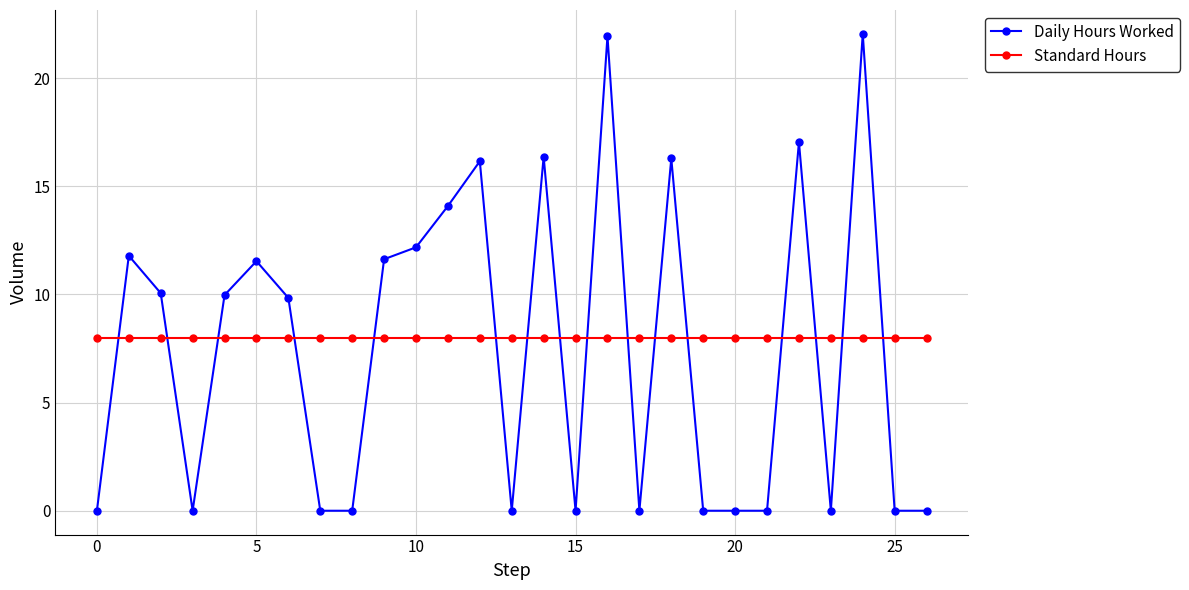

Rank the series by their maximum value, from lowest to highest.

Standard Hours, Daily Hours Worked